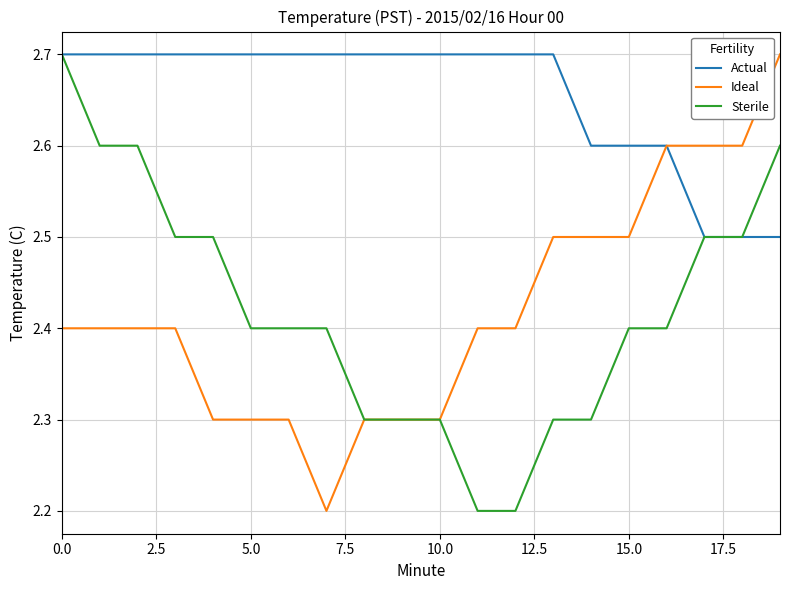

What is the maximum value shown in the chart?

2.7